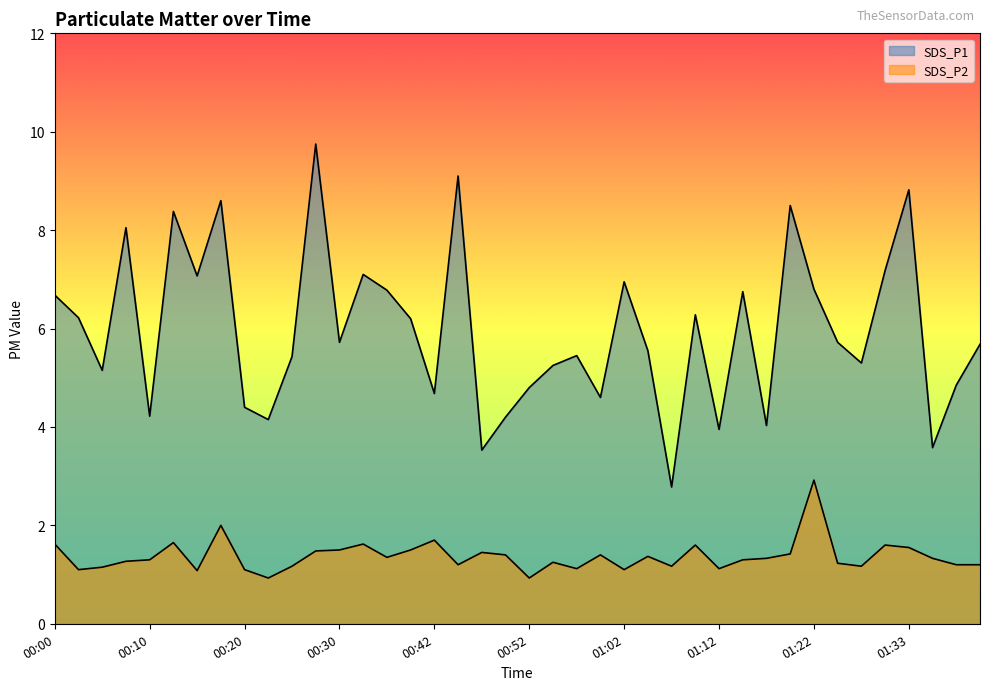

What is the sum of all SDS_P2 values?

54.9